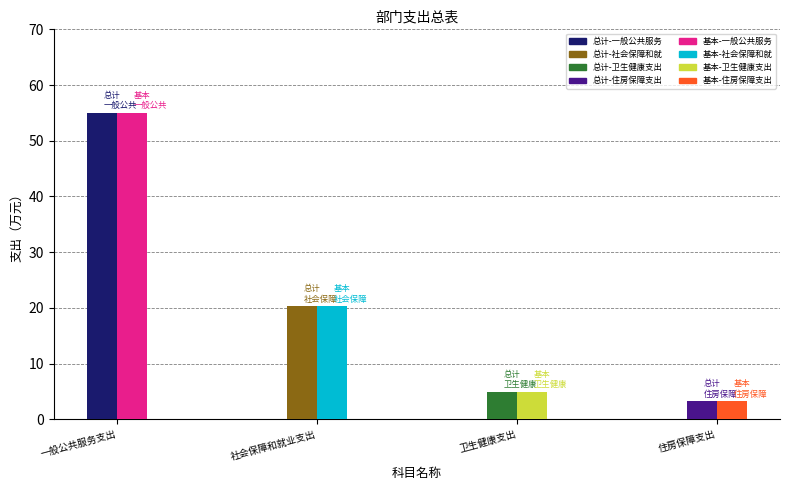

How many categories are shown in the chart?

4